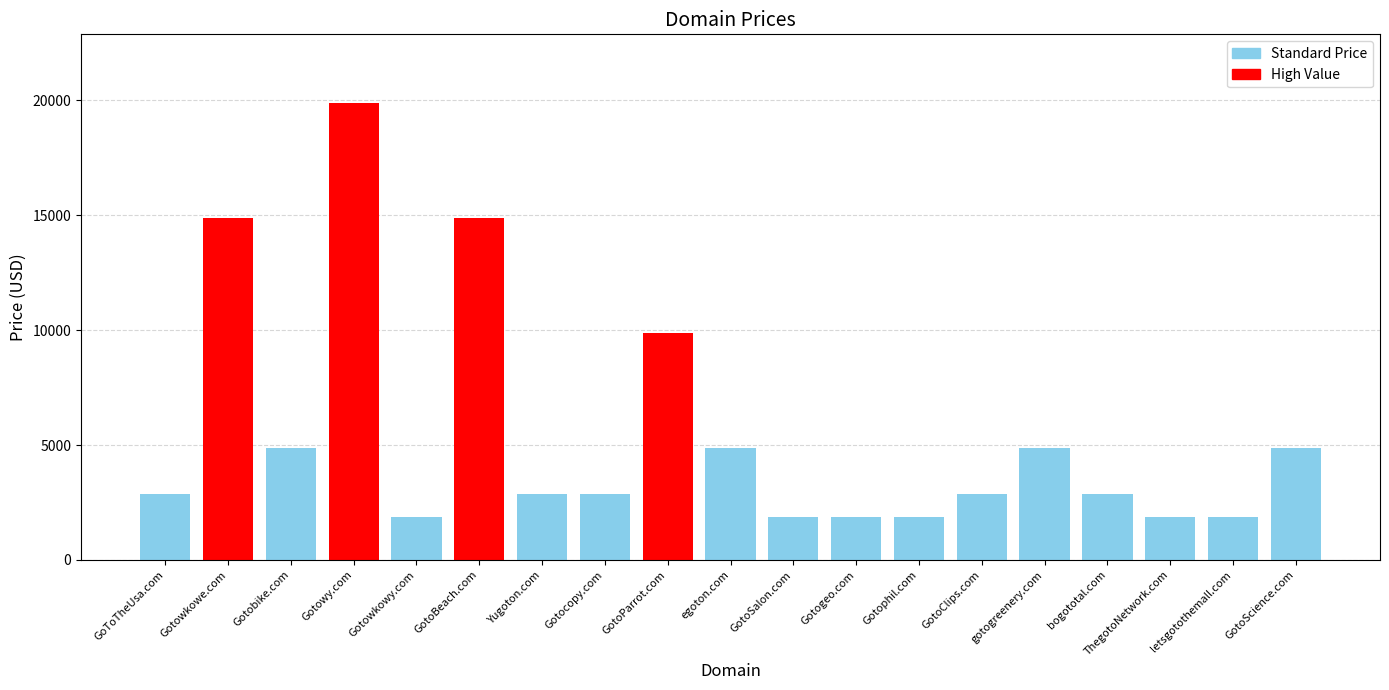

Read the value at Gotowy.com.

19888